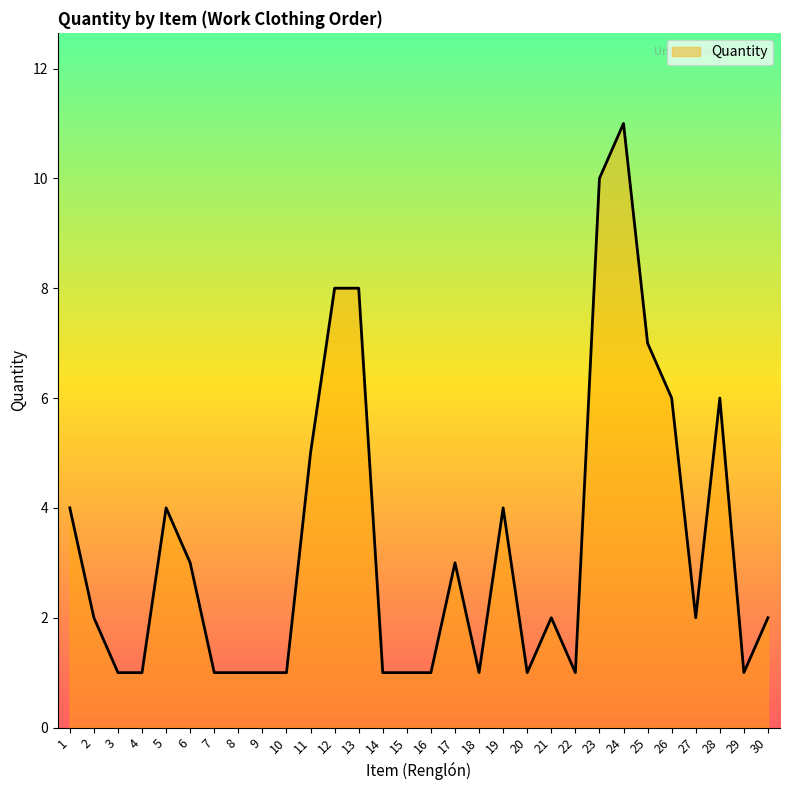

How many lines are shown in the chart?

1